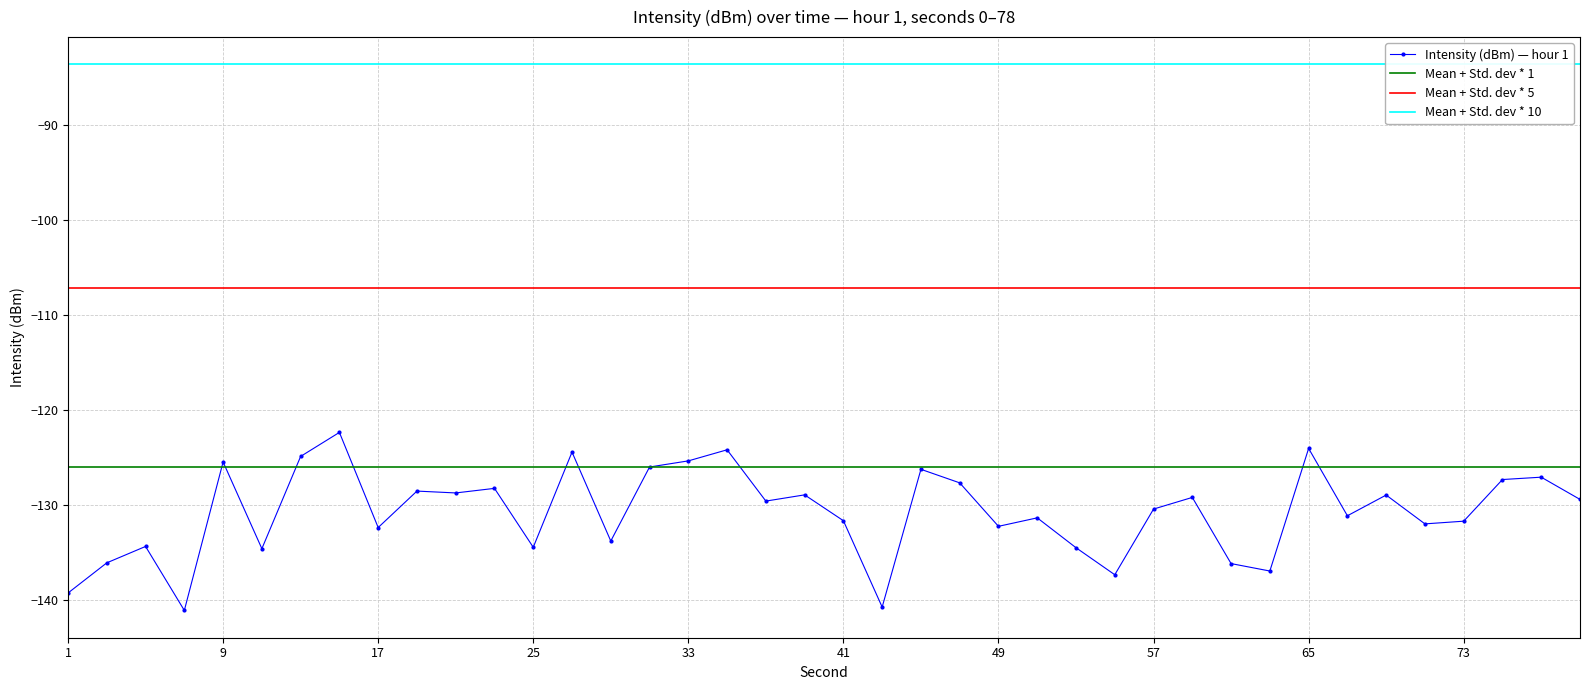

Count the number of categories in the chart.

40